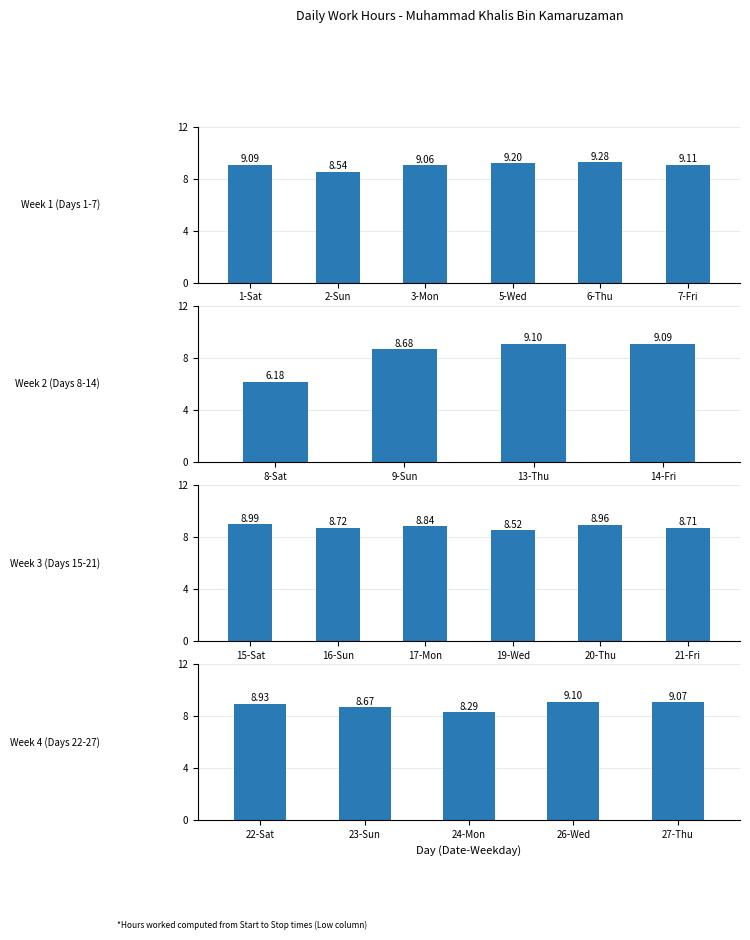

Reading right to left, transcribe all the data shown in this chart.

27=9.1	26=9.1	24=8.3	23=8.7	22=8.9	21=8.7	20=9.0	19=8.5	17=8.8	16=8.7	15=9.0	14=9.1	13=9.1	9=8.7	8=6.2	7=9.1	6=9.3	5=9.2	3=9.1	2=8.5	1=9.1